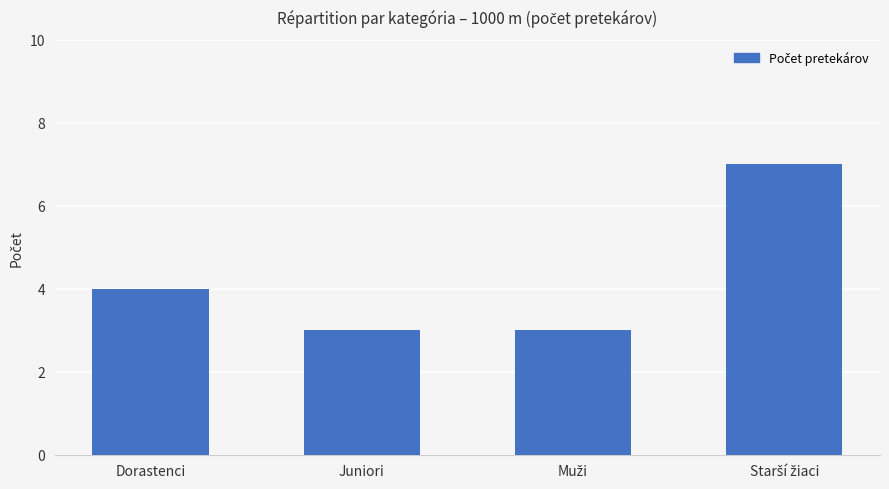

What is the value of the 2nd bar from the left?

3